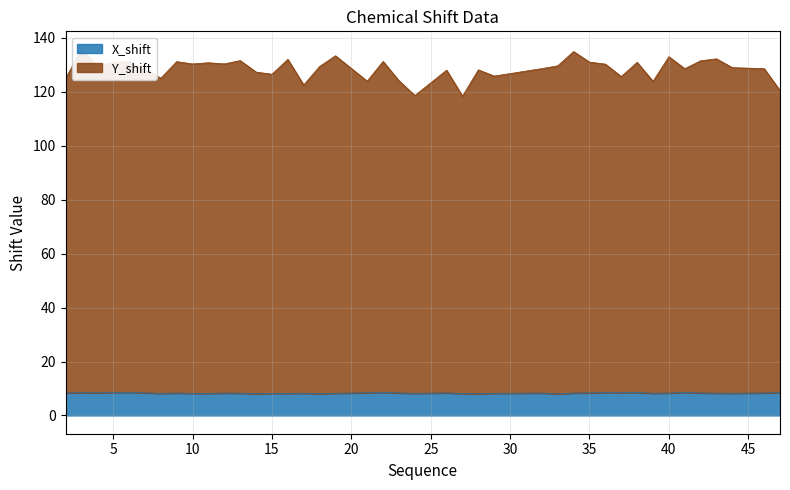

What is the sum of all X_shift values?

332.2